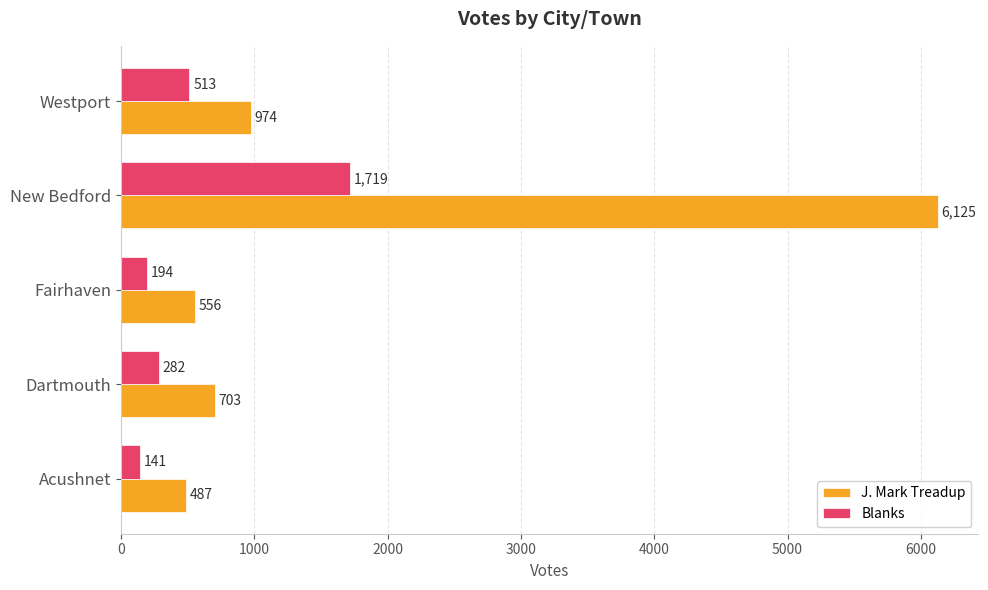

Rank the series by their maximum value, from highest to lowest.

J. Mark Treadup, Blanks